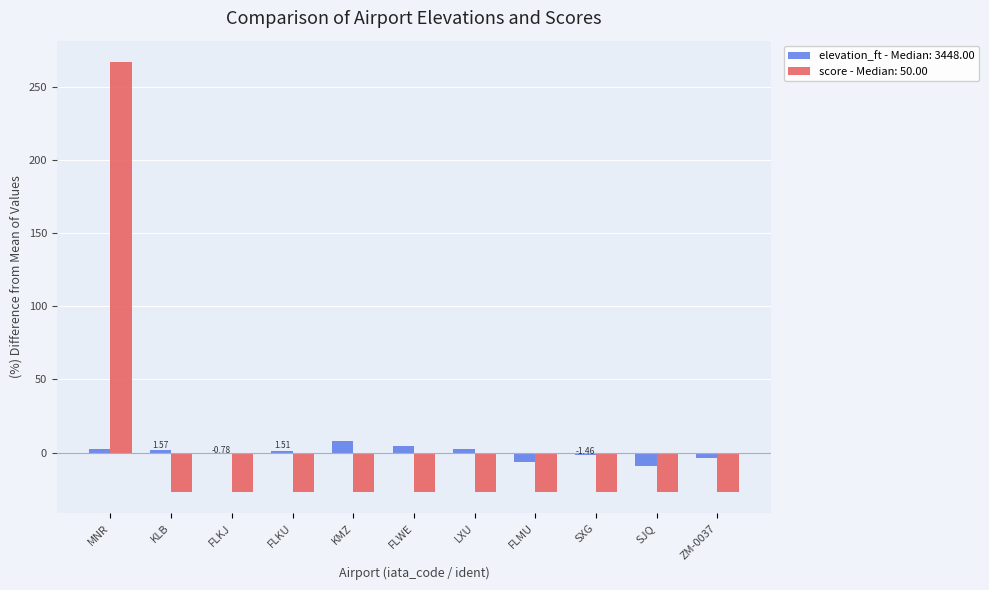

Is the value of score - Median: 50.00 at FLKU greater than the value of elevation_ft - Median: 3448.00 at KLB?

No